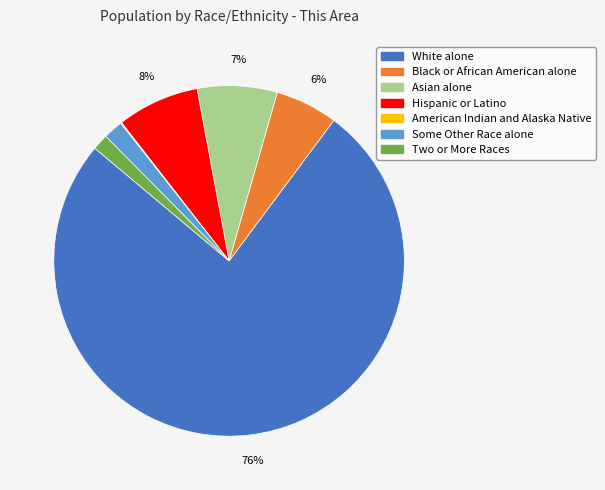

Is there a majority slice in this chart?

Yes